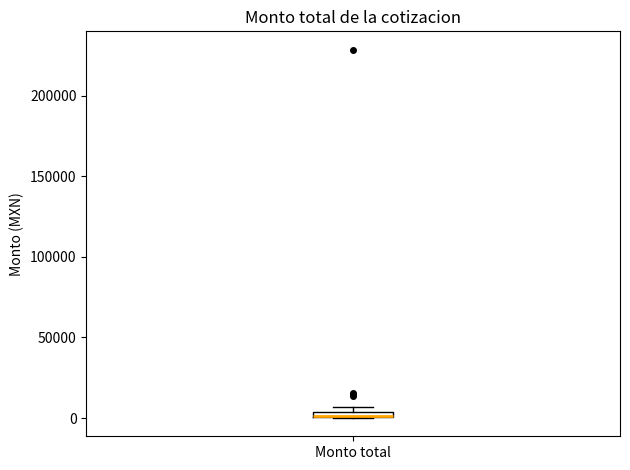

Where is the lower edge of the box for Monto total on the y-axis? The values are not printed on the chart, so give them approximately, as read against the axis.

0